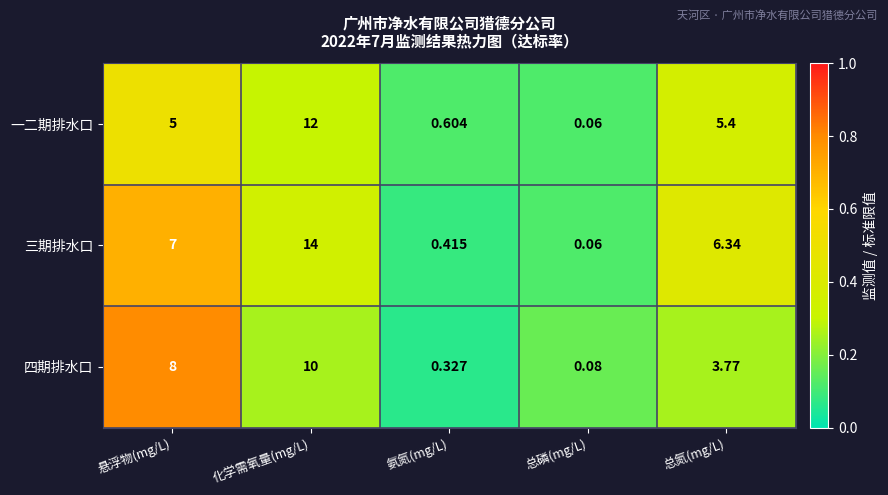

Which series has the largest total across all categories?

三期排水口